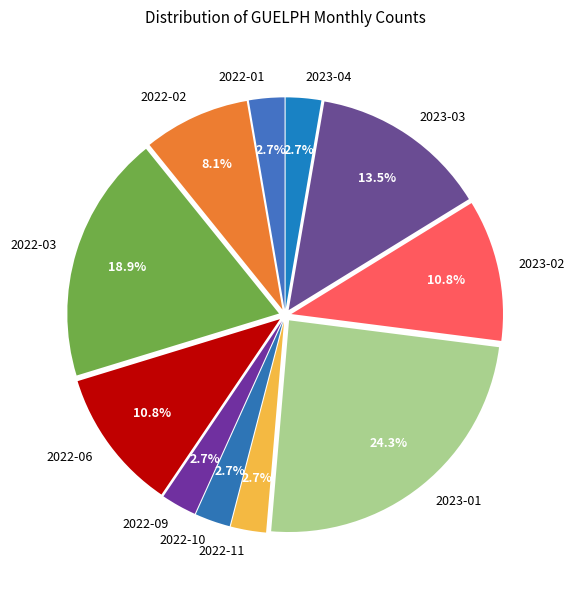

Which has a higher value, 2022-01 or 2022-03?

2022-03